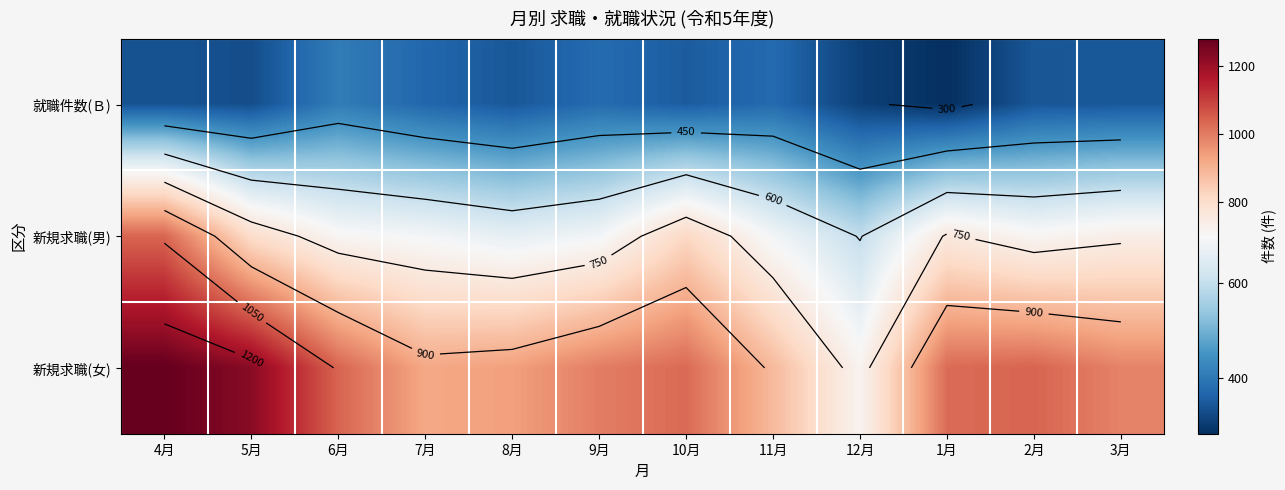

What is the approximate value of 新規求職(男) at 11月?

687